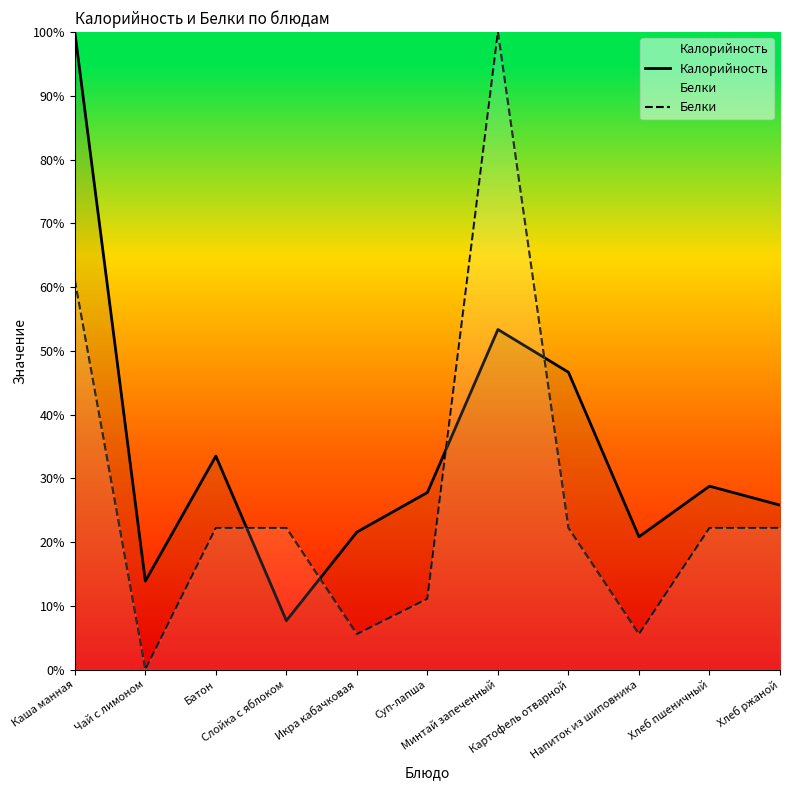

Reading left to right, list all the values displayed in this chart.

Калорийность: 100.0	13.9	33.5	7.7	21.6	27.8	53.3	46.7	20.8	28.8	25.8
Белки: 61.1	0.0	22.2	22.2	5.6	11.1	100.0	22.2	5.6	22.2	22.2